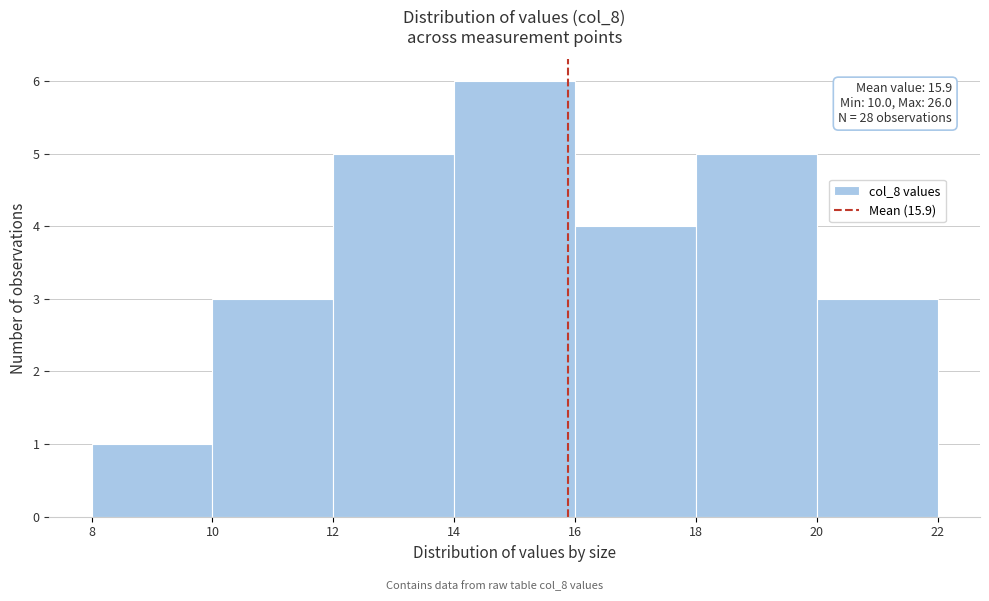

Over which range of the x-axis is the bar tallest?

14 to 16